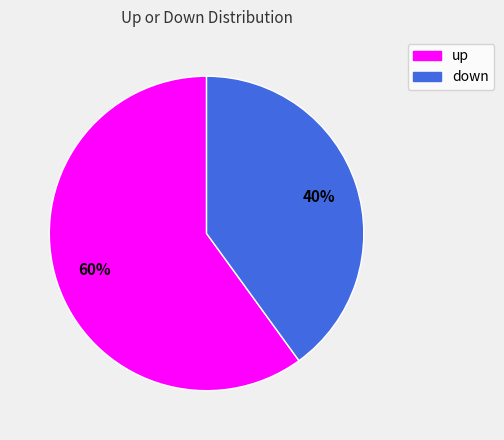

What is the ratio of the value at down to the value at up?

0.7